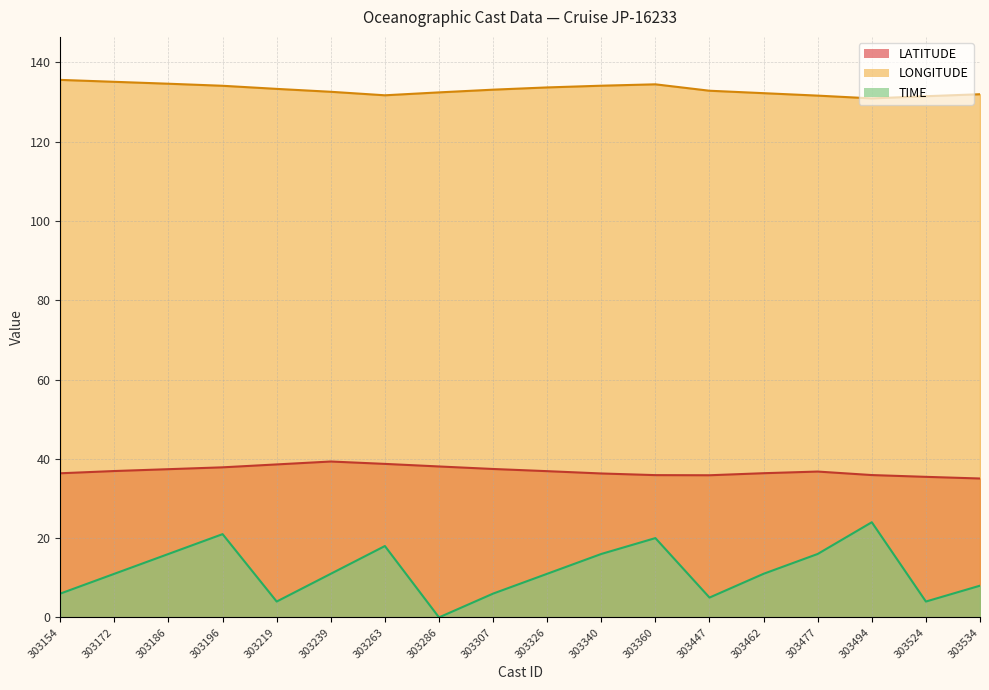

Reading left to right, transcribe all the data shown in this chart.

LATITUDE: 303154=36.4	303172=36.9	303186=37.4	303196=37.9	303219=38.6	303239=39.3	303263=38.7	303286=38.1	303307=37.4	303326=36.9	303340=36.3	303360=35.9	303447=35.9	303462=36.4	303477=36.8	303494=35.9	303524=35.5	303534=35.0
LONGITUDE: 303154=135.6	303172=135.1	303186=134.6	303196=134.1	303219=133.3	303239=132.6	303263=131.7	303286=132.4	303307=133.1	303326=133.7	303340=134.1	303360=134.4	303447=132.8	303462=132.2	303477=131.6	303494=130.9	303524=131.4	303534=131.9
TIME: 303154=6.0	303172=11.0	303186=16.0	303196=21.0	303219=4.0	303239=11.0	303263=18.0	303286=0.0	303307=6.0	303326=11.0	303340=16.0	303360=20.0	303447=5.0	303462=11.0	303477=16.0	303494=24.0	303524=4.0	303534=8.0